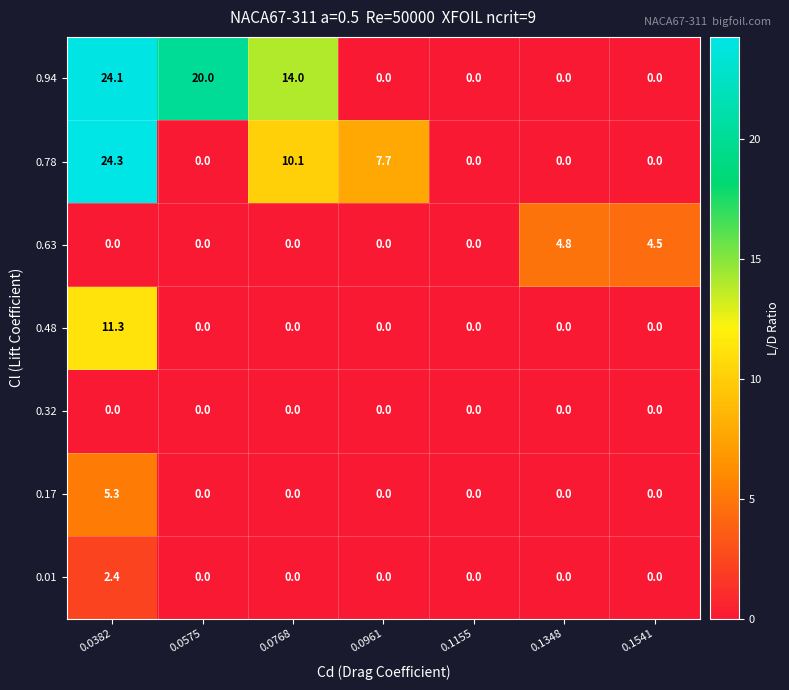

The value of 0.63 at 0.0961 is 0.0. True or false?

True